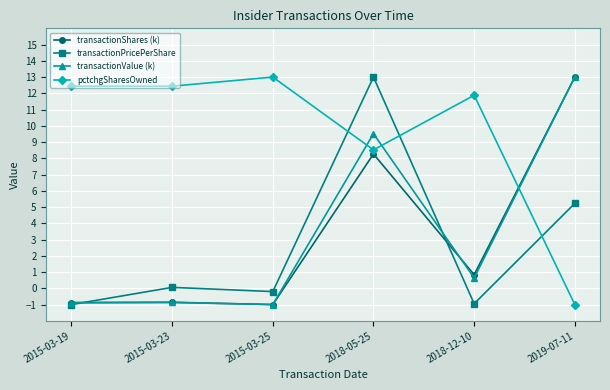

What is the value of the pctchgSharesOwned point at the 3rd from the left?

13.0